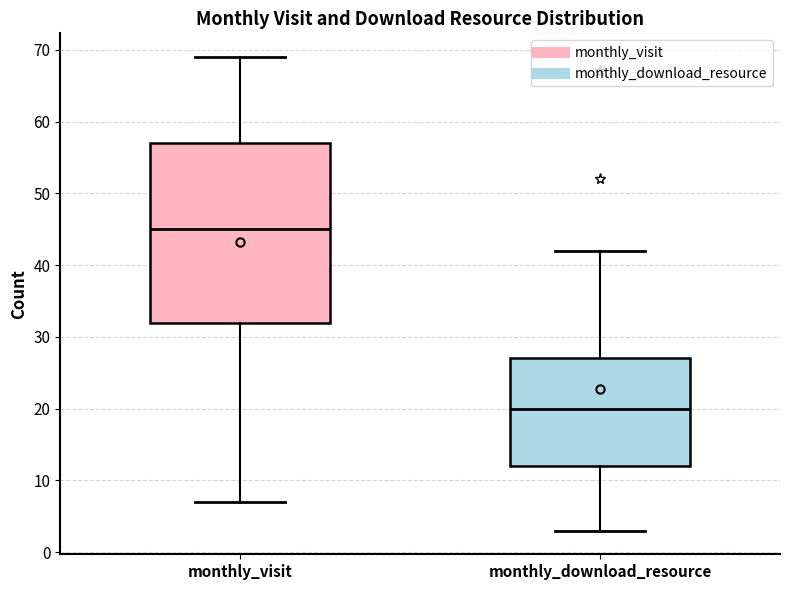

Reading left to right, read every box against the y-axis: the position of its median line, the range the box covers, and the ends of its whiskers. The values are not printed on the chart, so give them approximately, as read against the axis.

monthly_visit: median 45, box 32 to 57, whiskers 7 to 69
monthly_download_resource: median 20, box 12 to 27, whiskers 3 to 42